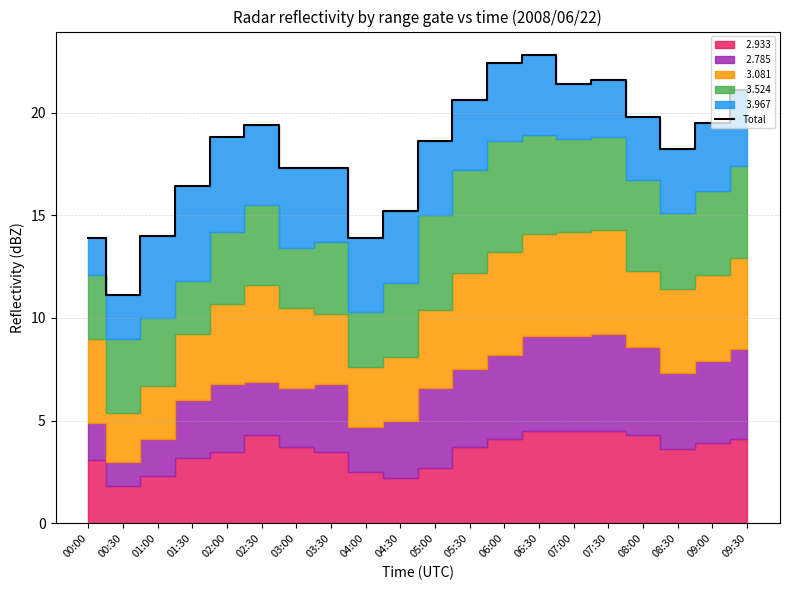

What is the label of the 18th point from the right?

01:00